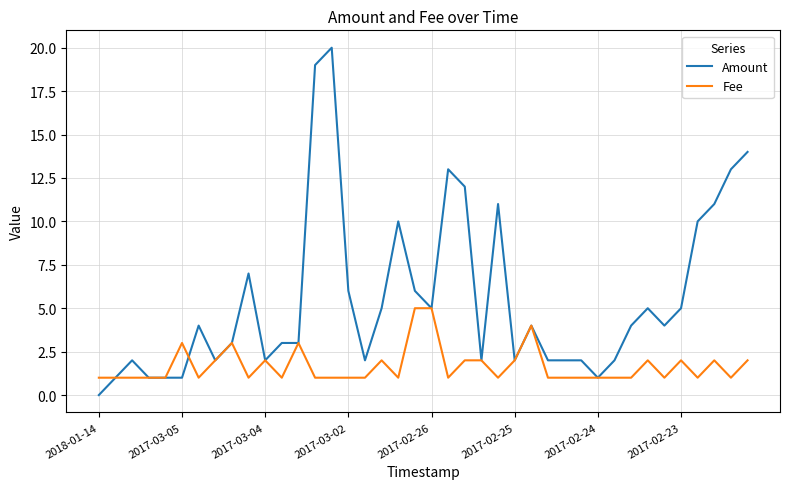

How many distinct data groups are displayed?

2